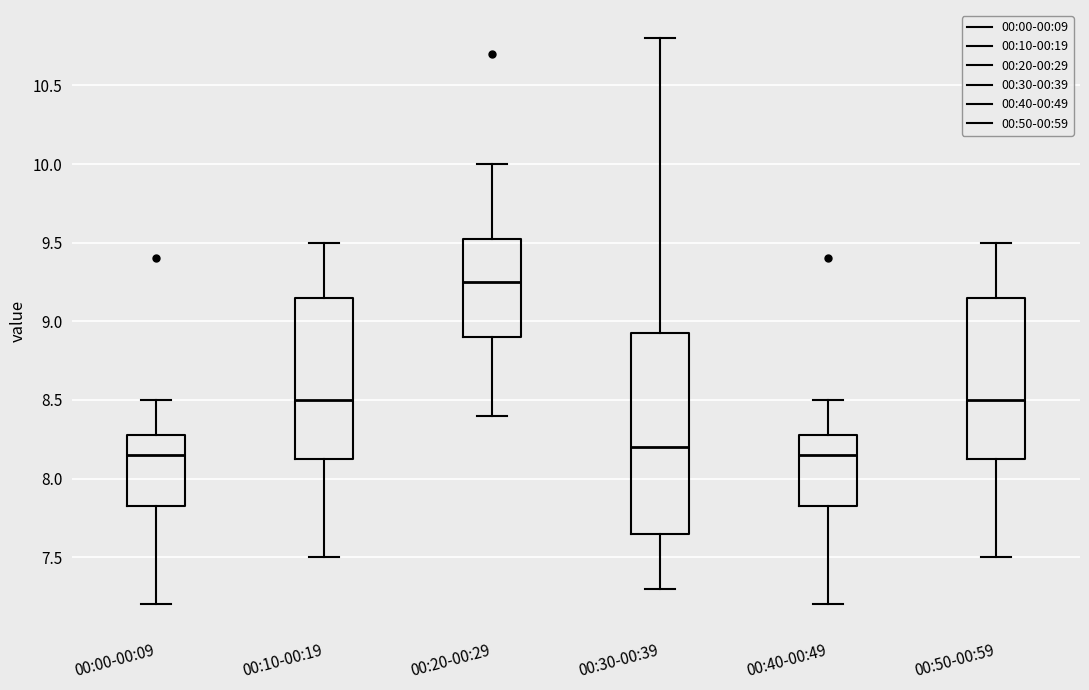

Where does the median line of the box for 00:20-00:29 sit on the y-axis? The values are not printed on the chart, so give them approximately, as read against the axis.

9.25